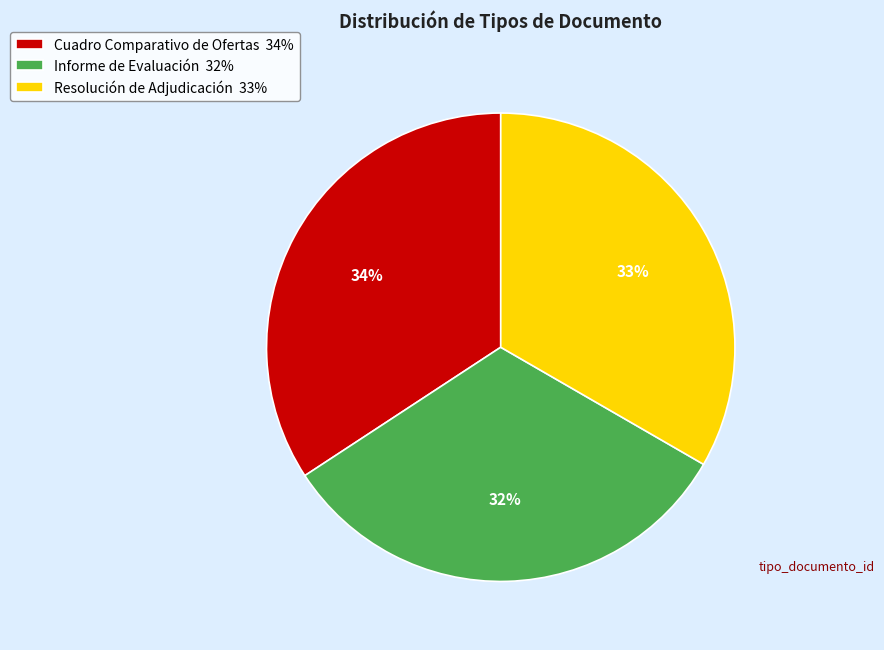

To the nearest percent, what is the difference between the Cuadro Comparativo de Ofertas and Resolución de Adjudicación slice percentages?

1%